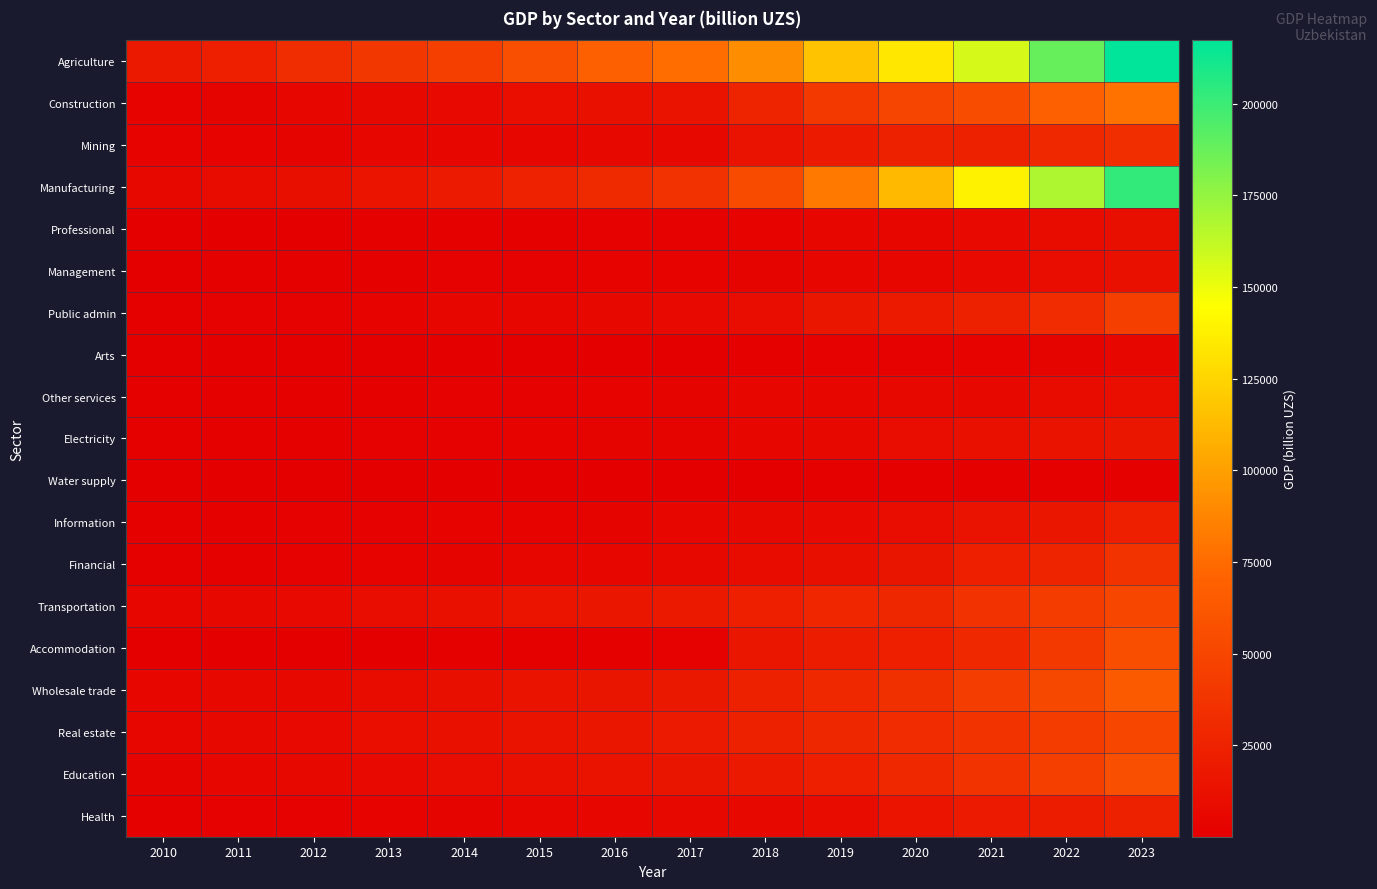

What is the difference between the highest and lowest values at 2023?

215712.1